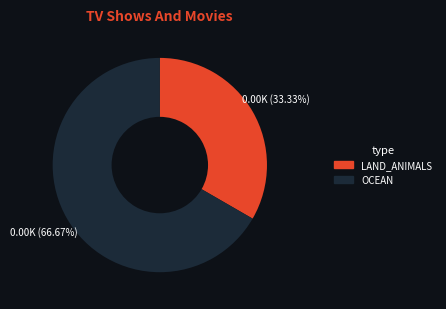

Is there a majority slice in this chart?

Yes